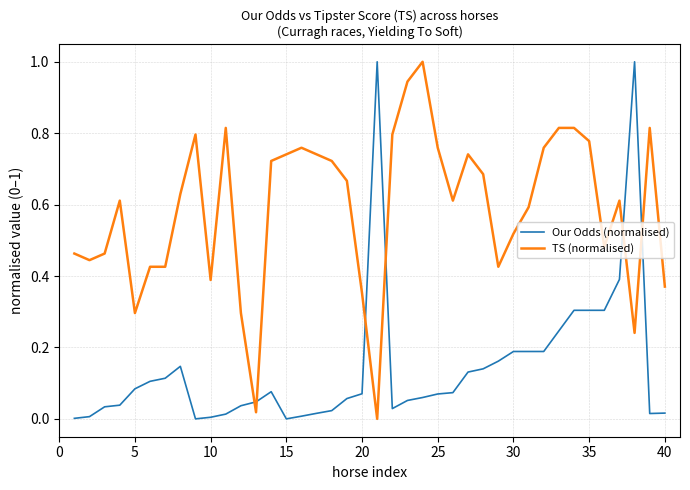

What is the difference between the second highest and minimum values in the Our Odds (normalised) series?

1.0